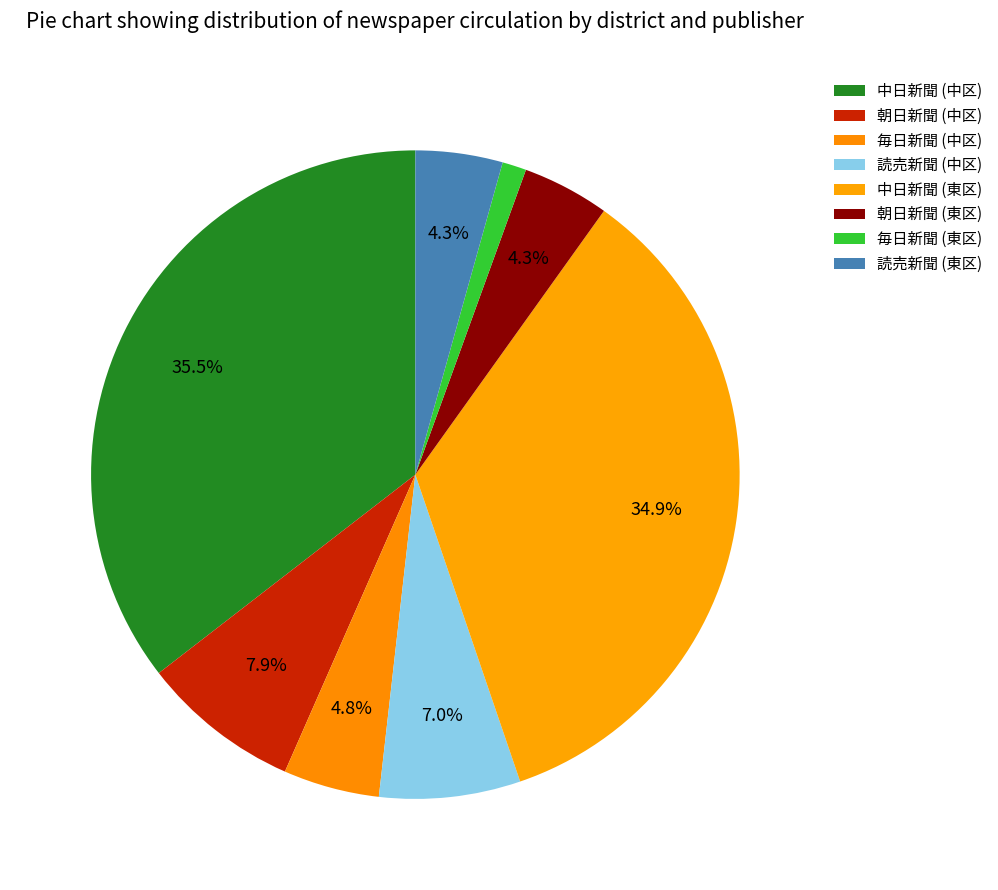

Is it true that 朝日新聞 (東区) is 4% of the pie?

True